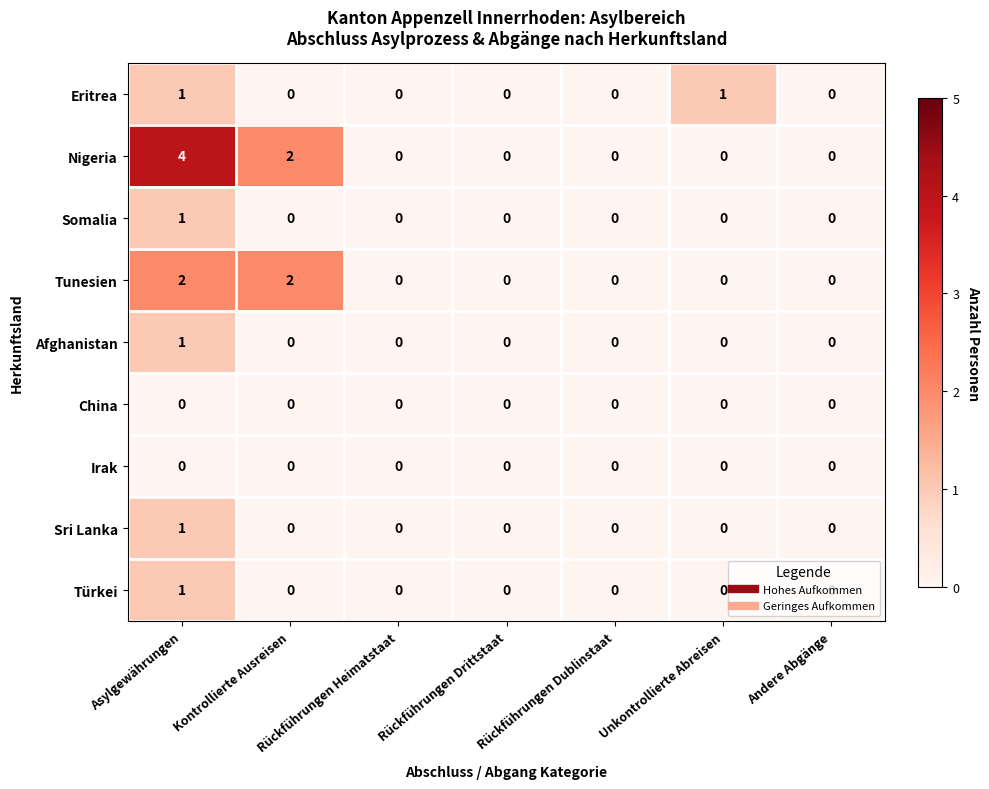

Count the Afghanistan values in the range 0 to 1.

7